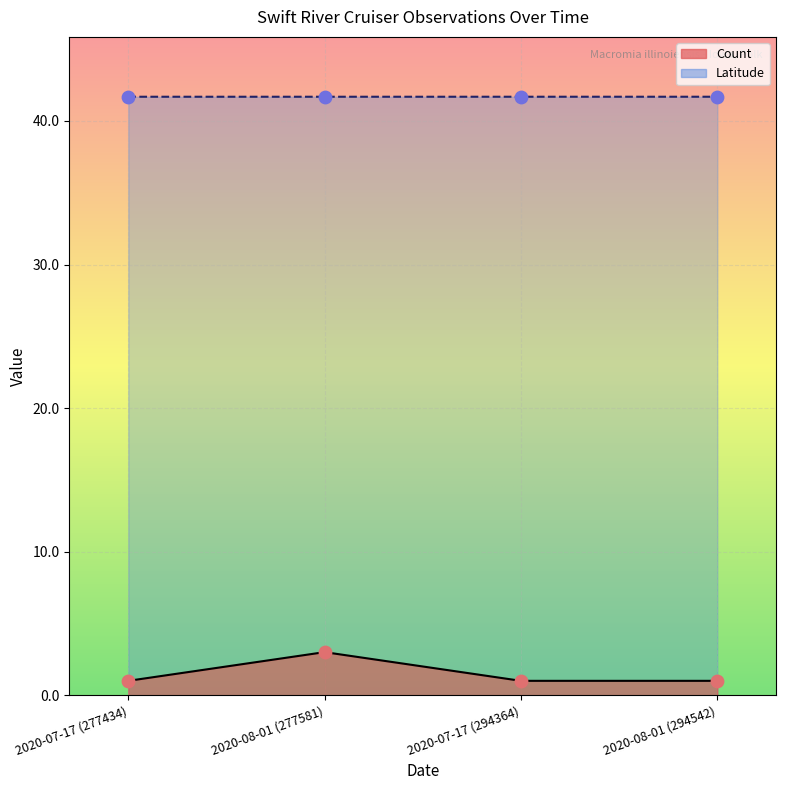

Which series contains the lowest Y value?

Count